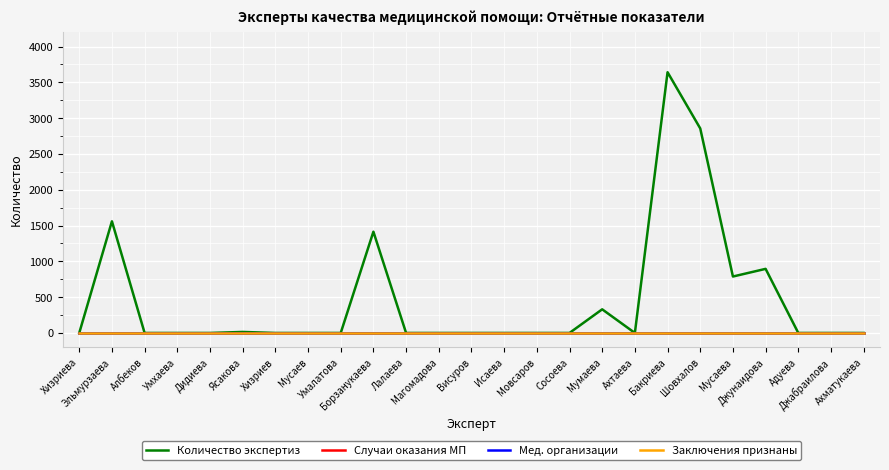

Which series changed the most between Мусаев and Висуров?

Количество экспертиз